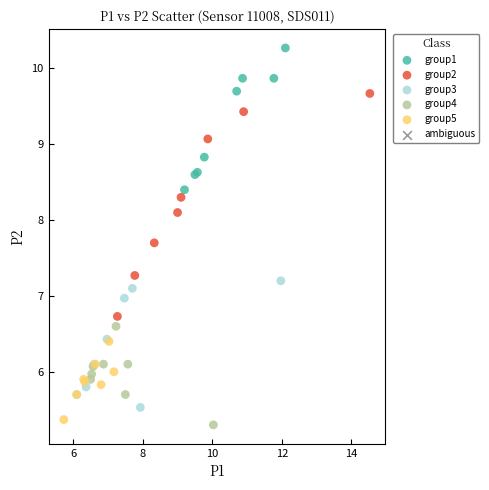

Which series reaches the maximum Y coordinate?

group1